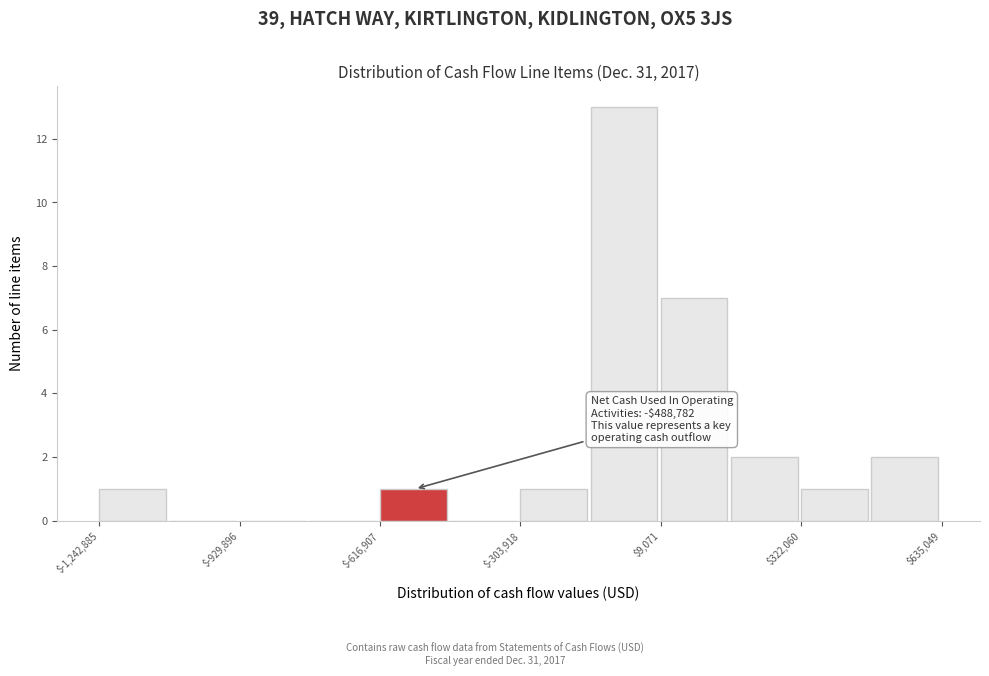

Around what value on the x-axis is the tallest bar? Give the approximate position of its centre, as read against the axis.

-50000